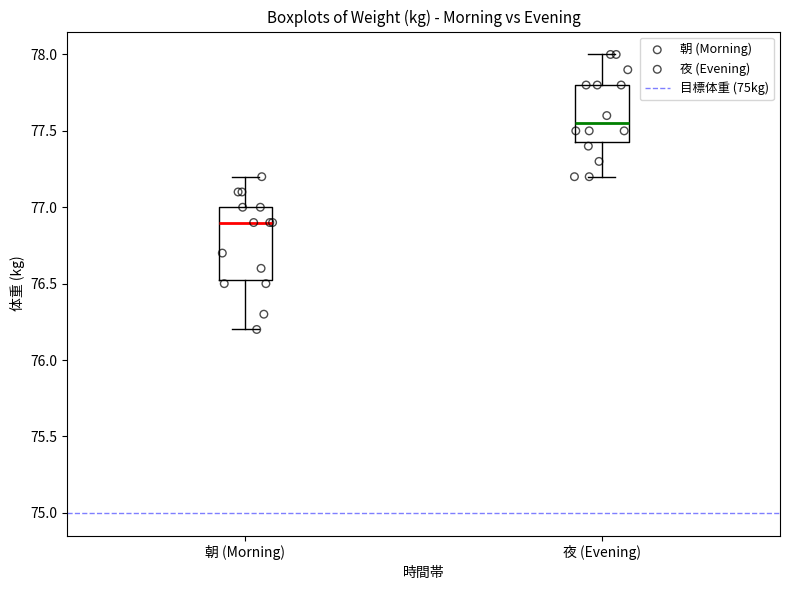

Reading left to right, transcribe this box plot: for each box, give where its median line is, the range the box spans, and where its two whiskers end, as read against the y-axis. The values are not printed on the chart, so give them approximately, as read against the axis.

朝 (Morning): median 76.90, box 76.55 to 77.00, whiskers 76.20 to 77.20
夜 (Evening): median 77.55, box 77.45 to 77.80, whiskers 77.20 to 78.00